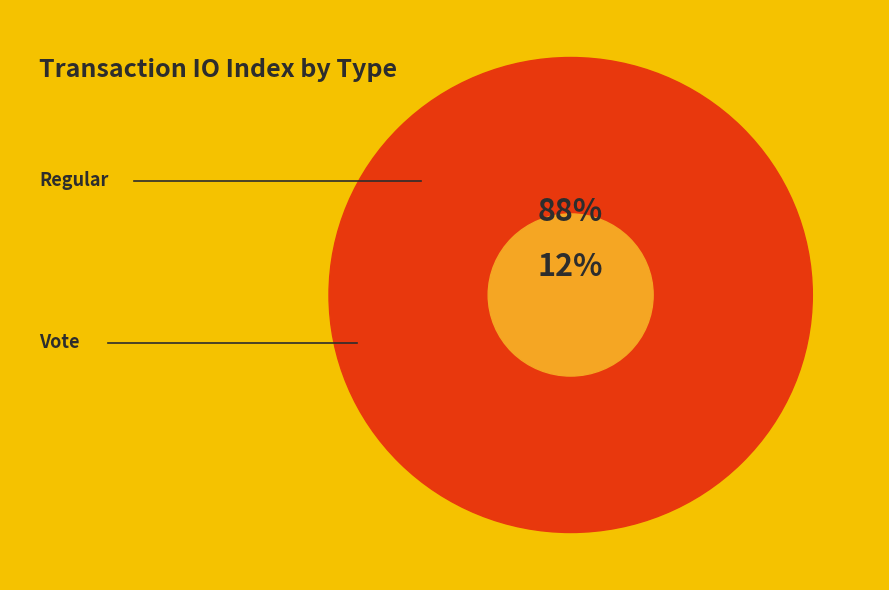

To the nearest percent, what percentage of the pie is Regular?

88%